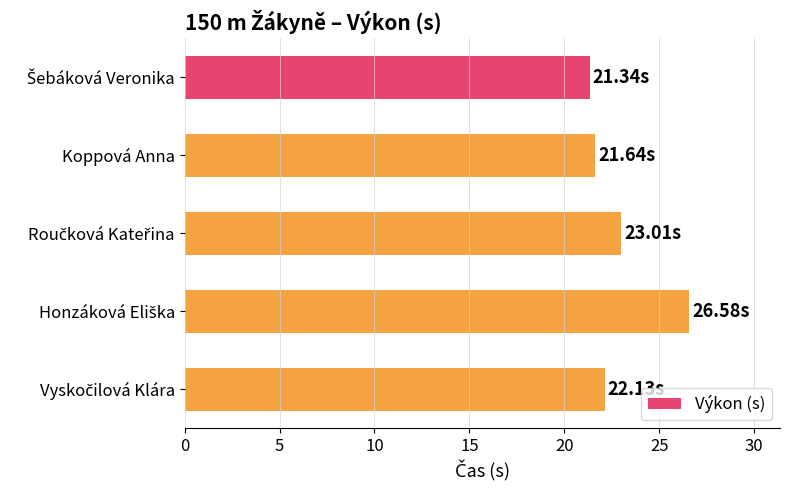

What is the label of the 4th bar from the bottom?

Koppová Anna